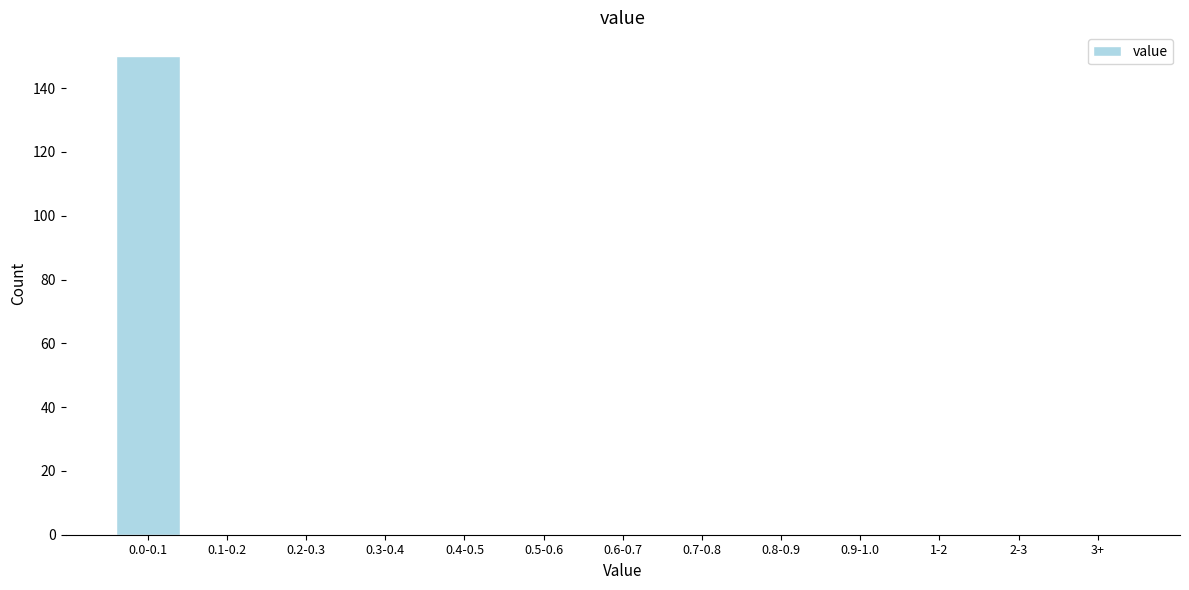

Reading right to left, what are all the values shown in this chart?

3+=0	2-3=0	1-2=0	0.9-1.0=0	0.8-0.9=0	0.7-0.8=0	0.6-0.7=0	0.5-0.6=0	0.4-0.5=0	0.3-0.4=0	0.2-0.3=0	0.1-0.2=0	0.0-0.1=150